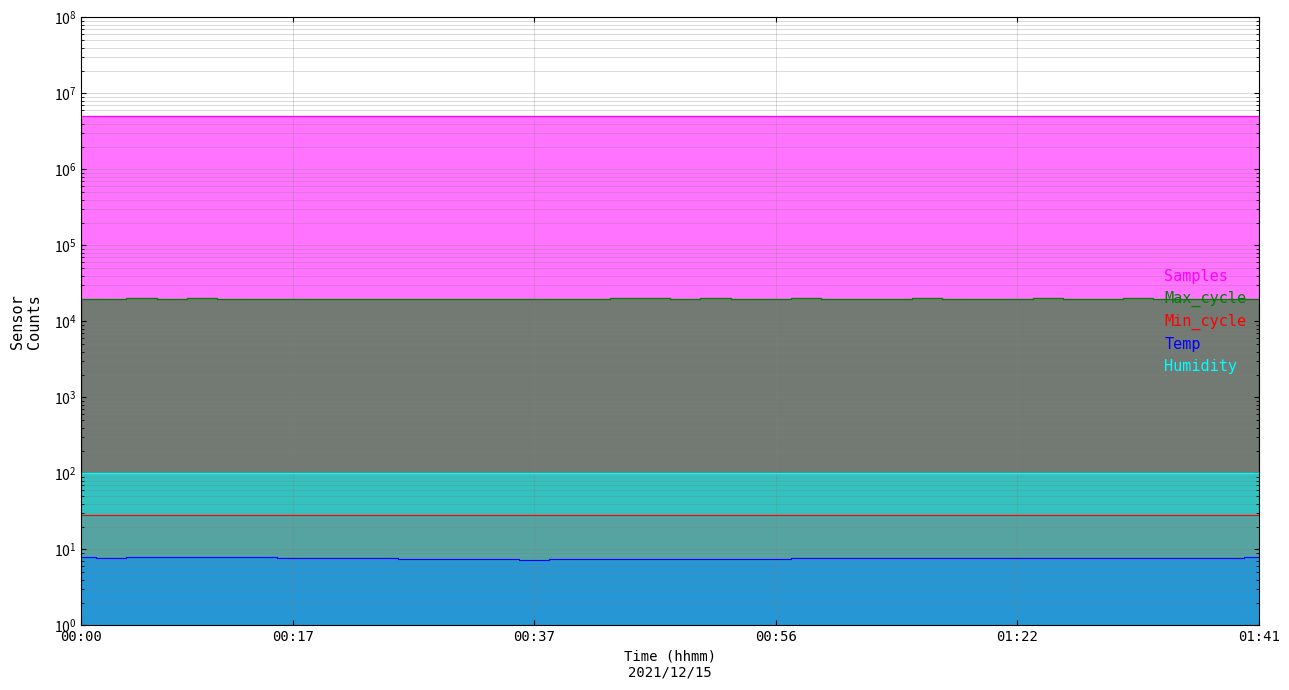

How many values in the Samples series exceed 5076020?

19